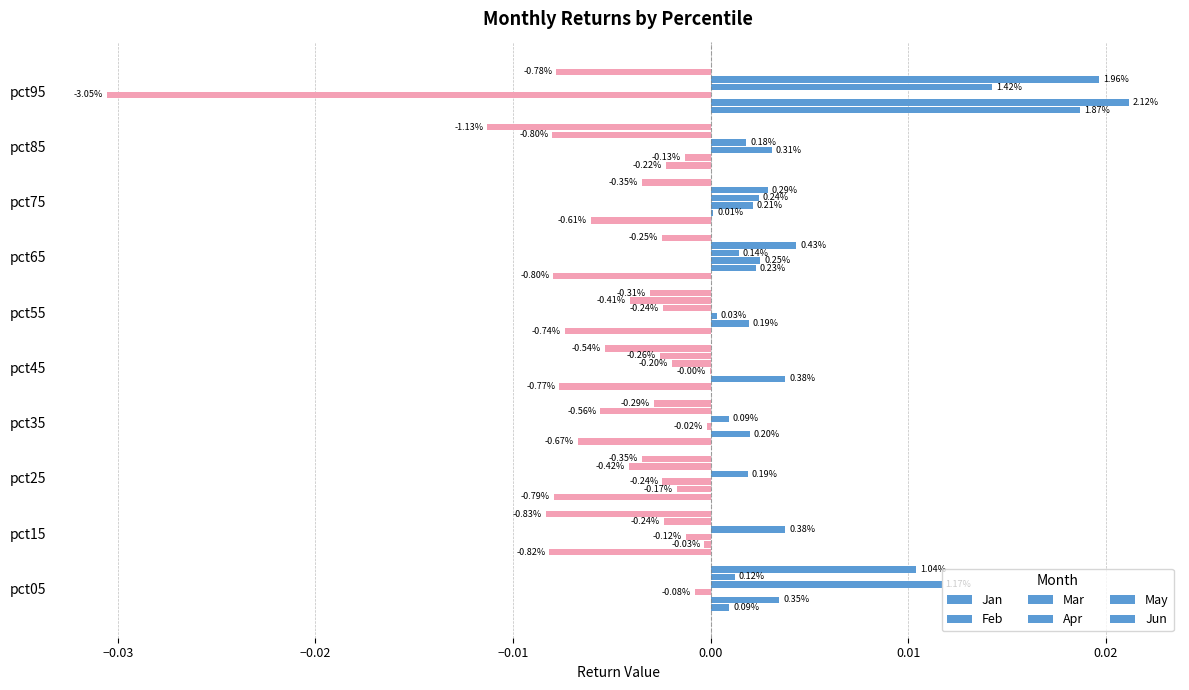

How many bars are there in total?

60